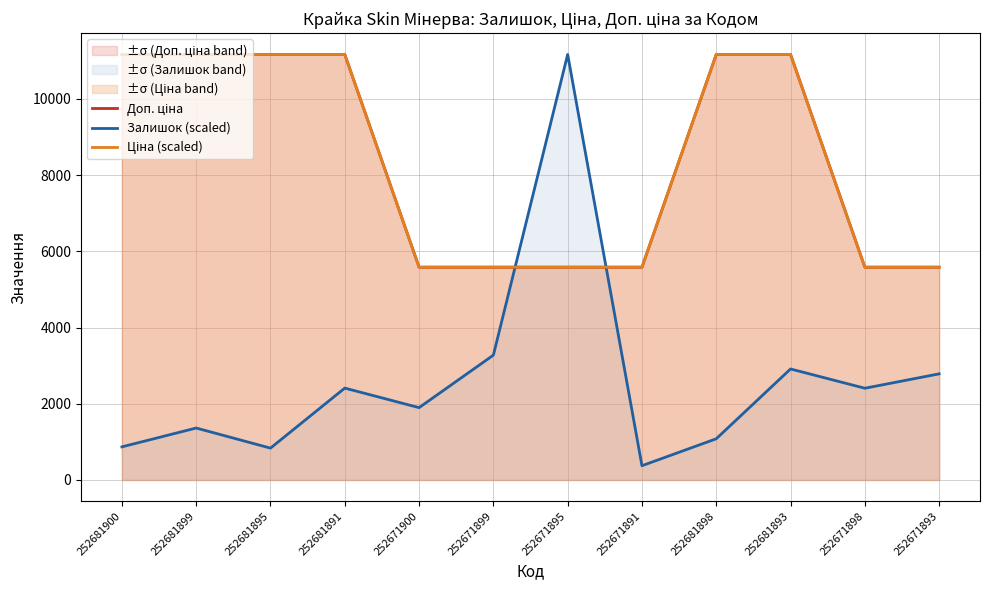

True or false: Залишок (scaled) has more than 2 points higher than both neighbors.

True